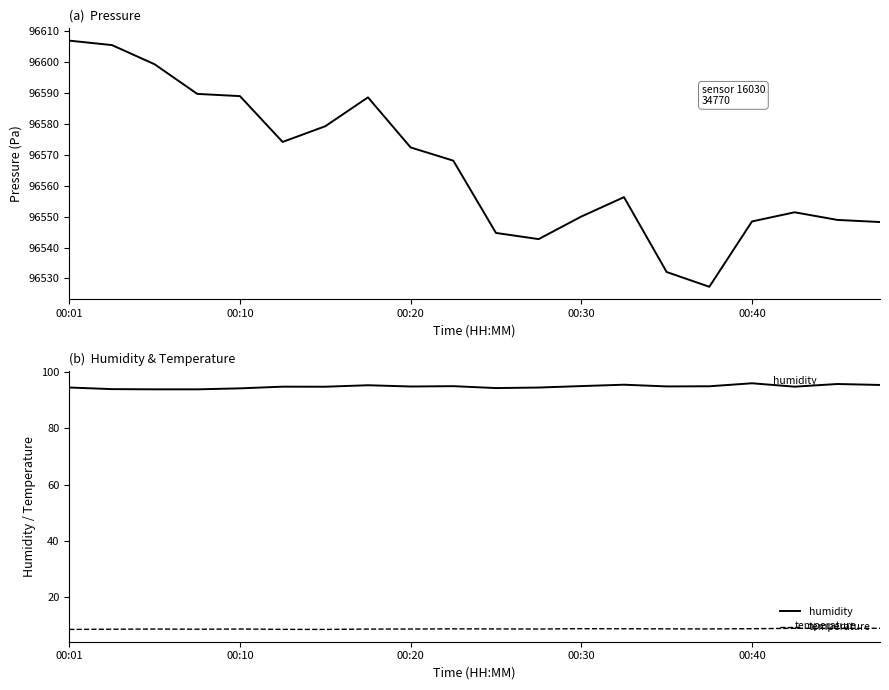

Reading left to right, list all the values displayed in this chart.

pressure: 96607.0	96605.6	96599.4	96589.8	96589.1	96574.2	96579.3	96588.7	96572.4	96568.2	96544.8	96542.8	96550.1	96556.3	96532.1	96527.3	96548.5	96551.4	96549.0	96548.3
humidity: 94.6	94.0	93.9	93.9	94.3	94.9	94.8	95.4	94.9	95.0	94.4	94.5	95.1	95.6	95.0	95.0	96.1	94.9	95.8	95.5
temperature: 8.4	8.5	8.6	8.5	8.6	8.4	8.4	8.6	8.6	8.6	8.6	8.6	8.7	8.7	8.6	8.6	8.7	8.8	8.8	8.8